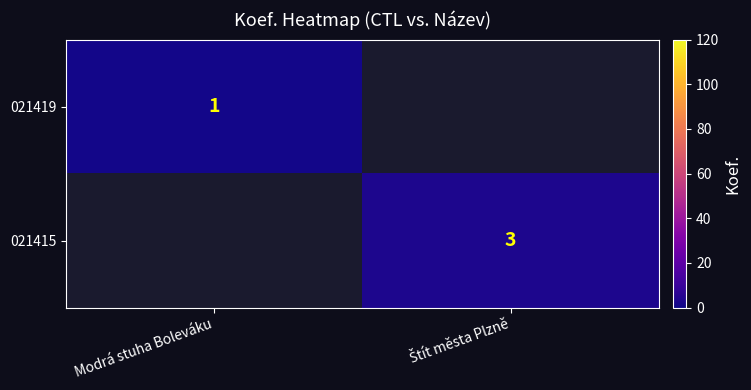

At how many categories does at least one series exceed 1?

1